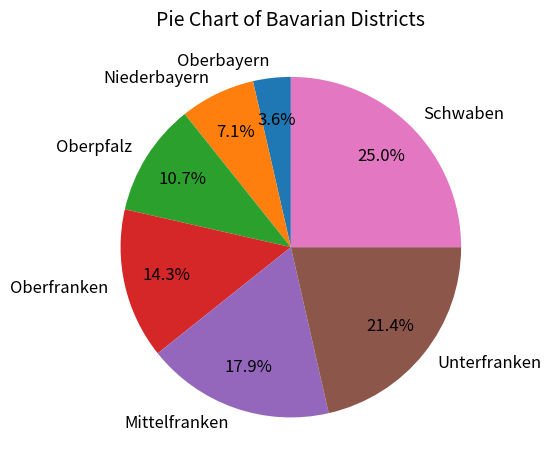

To the nearest percent, what is the average slice percentage?

14%